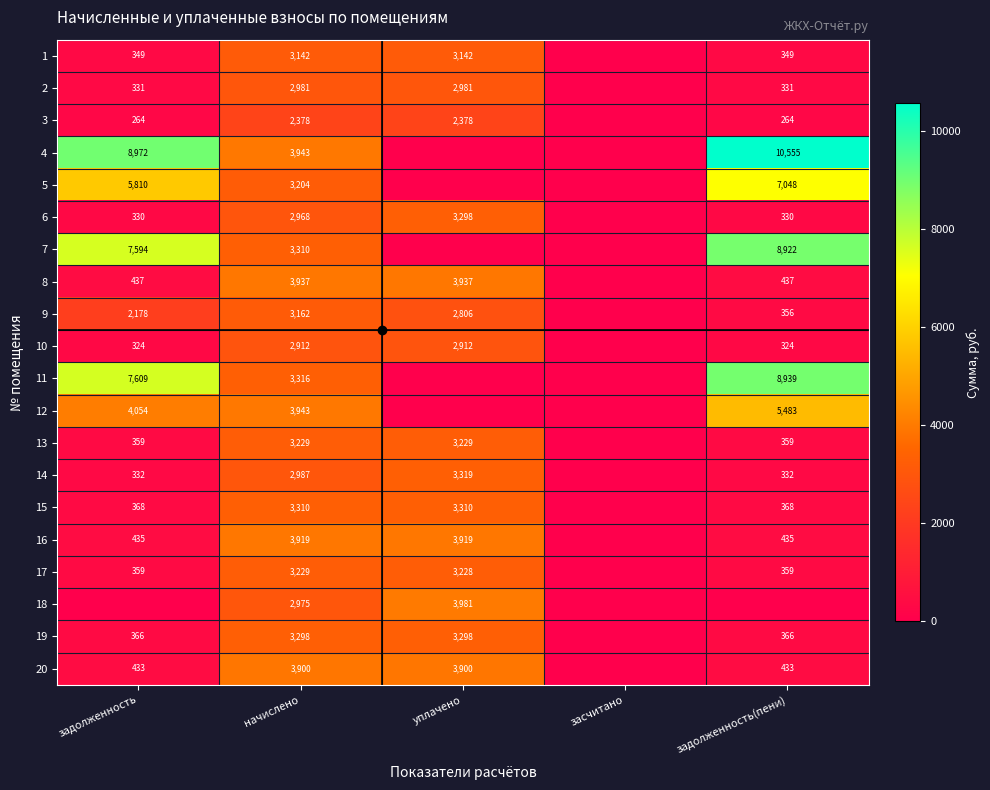

What is the total value across all series at начислено?

66043